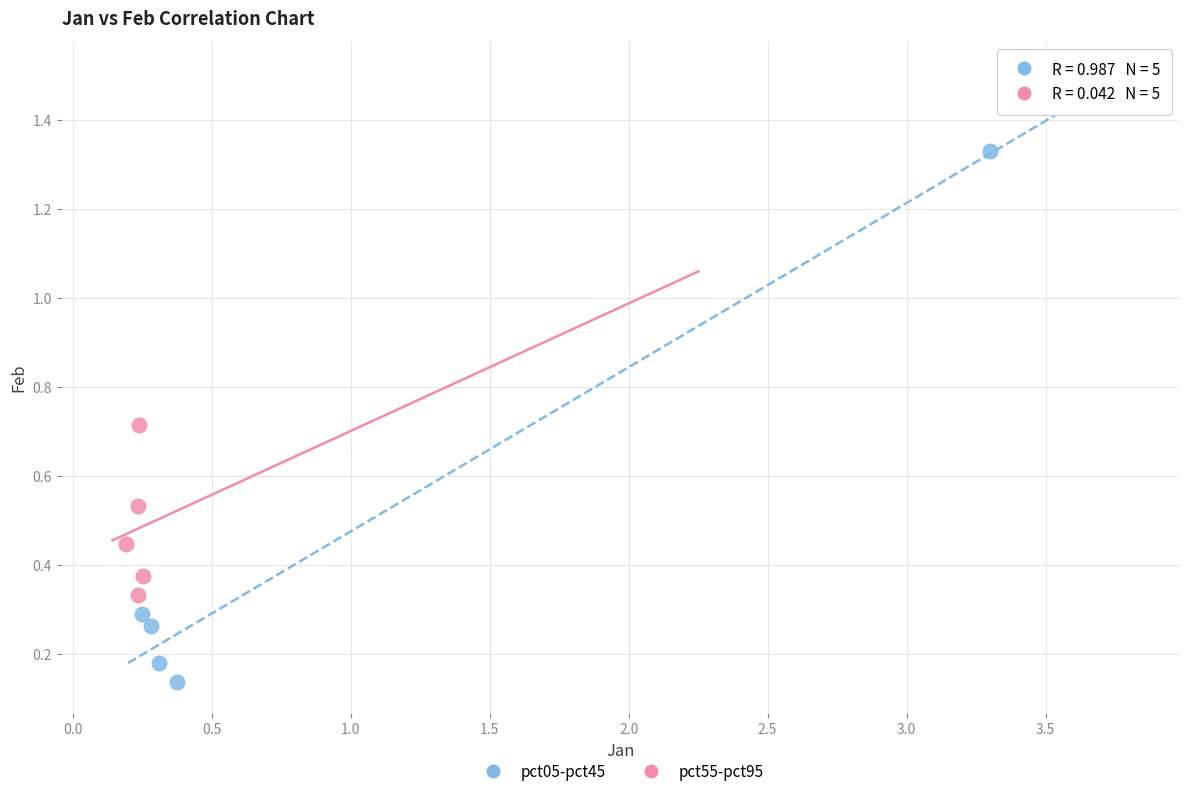

Which series has the largest Y range (max minus min)?

pct05-pct45